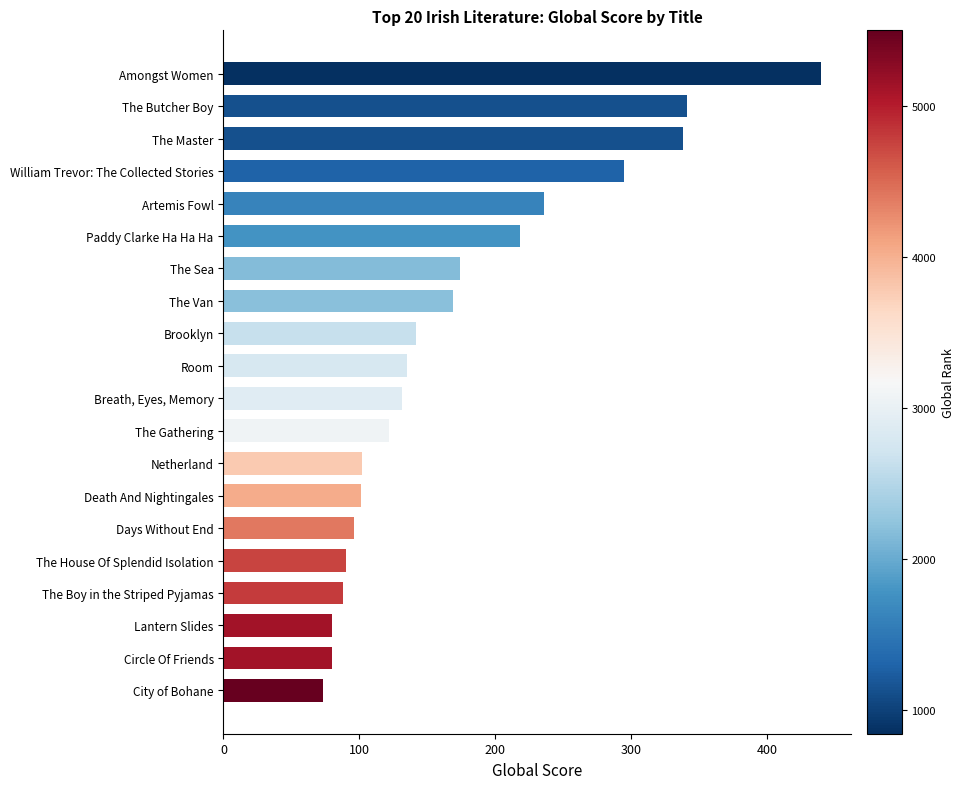

What is the difference between the values at The Master and City of Bohane?

265